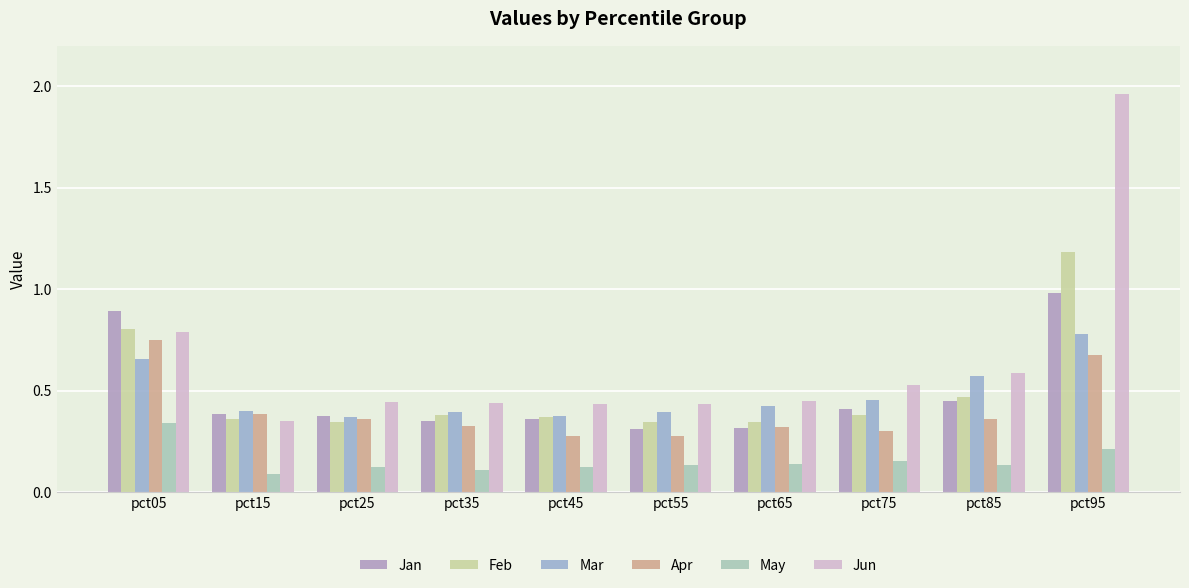

At pct05, list the series in order from largest to smallest.

Jan, Feb, Jun, Apr, Mar, May